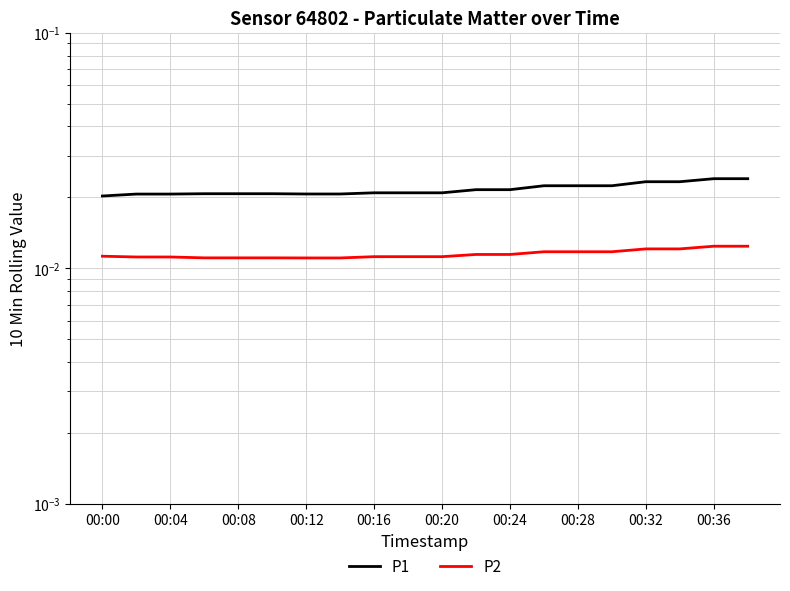

True or false: P1 has more than 0 points higher than both neighbors.

False